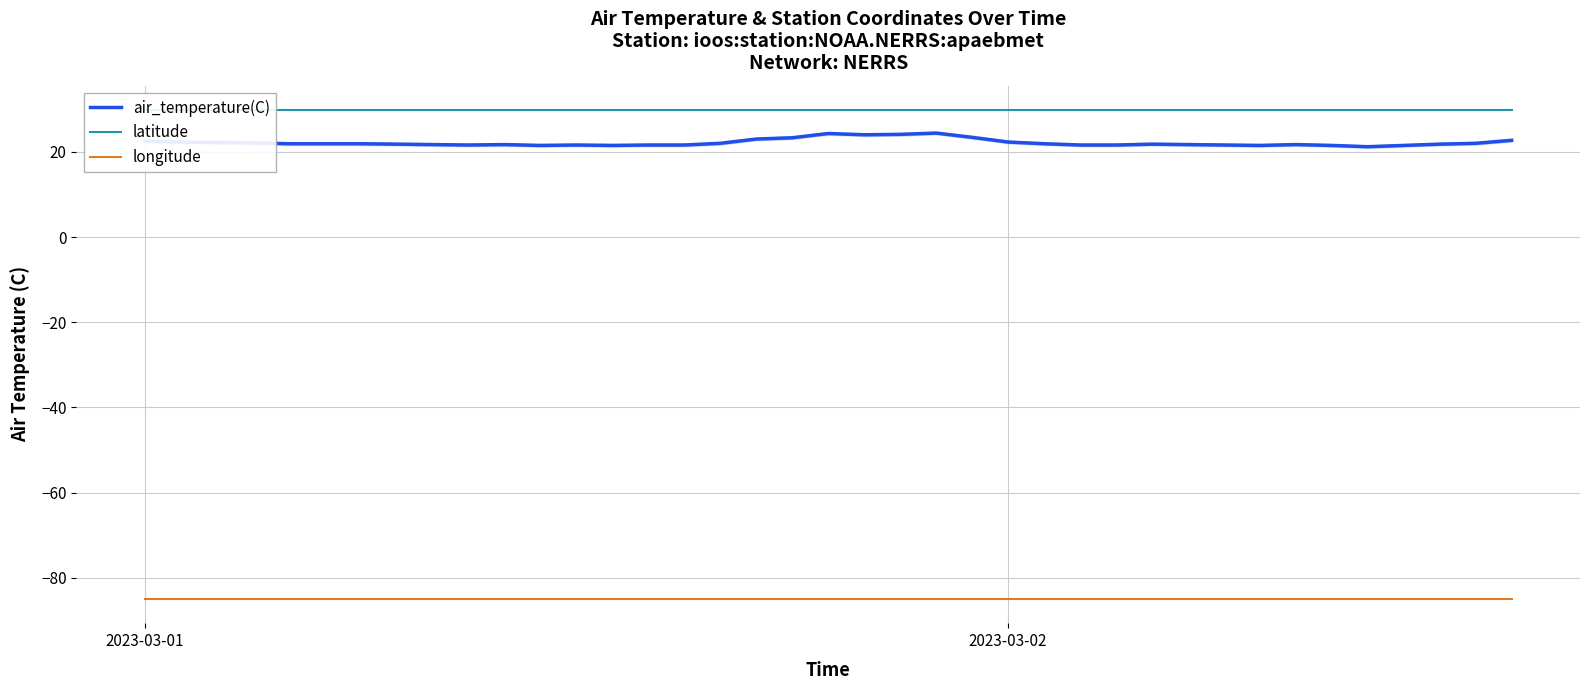

Which category has the lowest value across all series?

2023-03-01